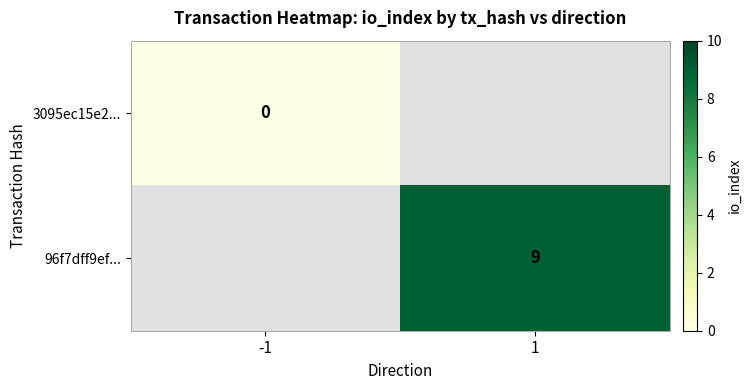

Is it true that 96f7dff9ef... equals 9 at 1?

True